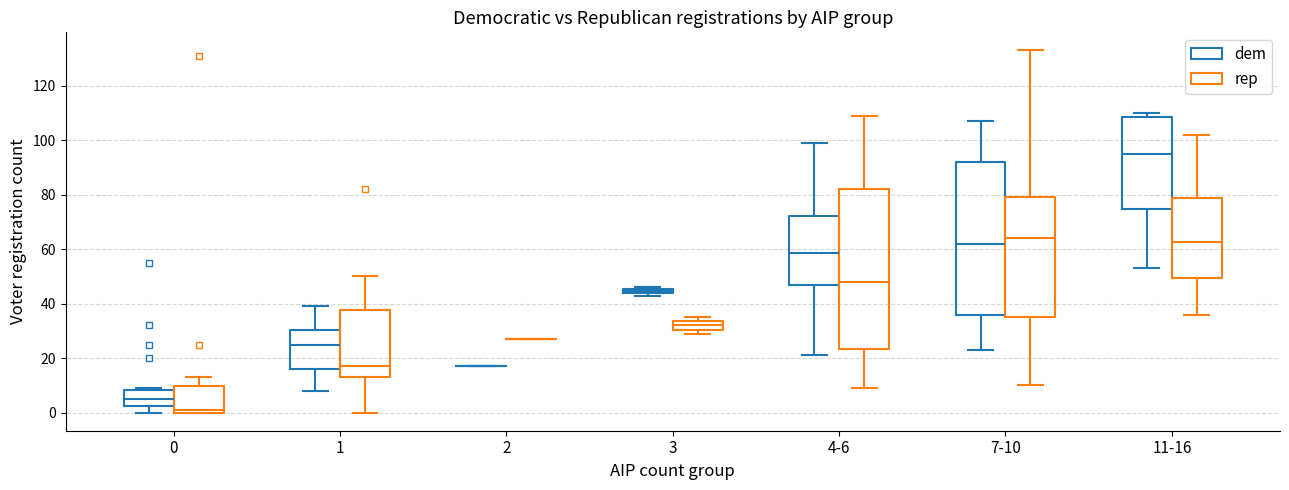

Which box is the tallest, from its lower edge to its upper edge?

4-6 (rep)